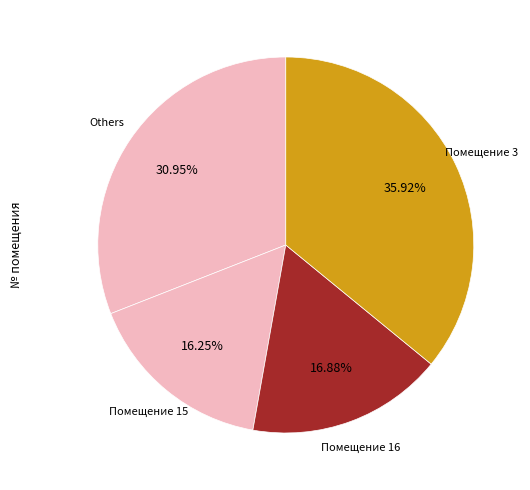

Count the number of slices in the pie.

4